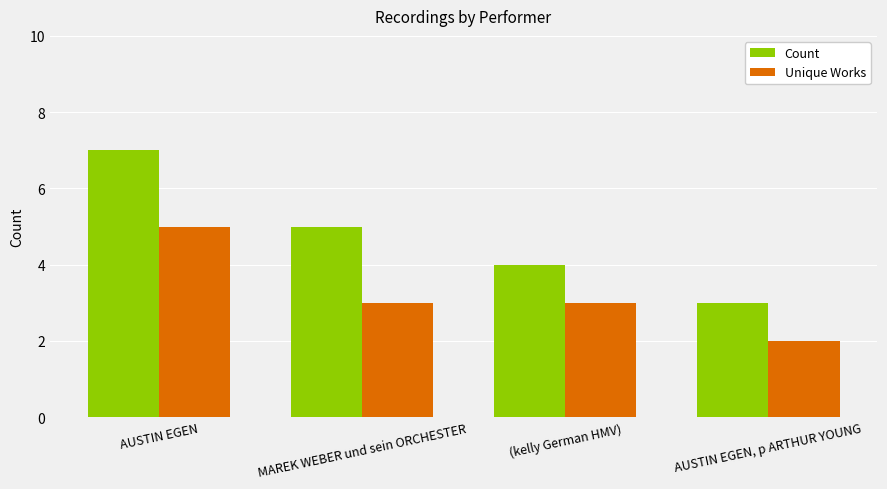

Which series has the largest total across all categories?

Count